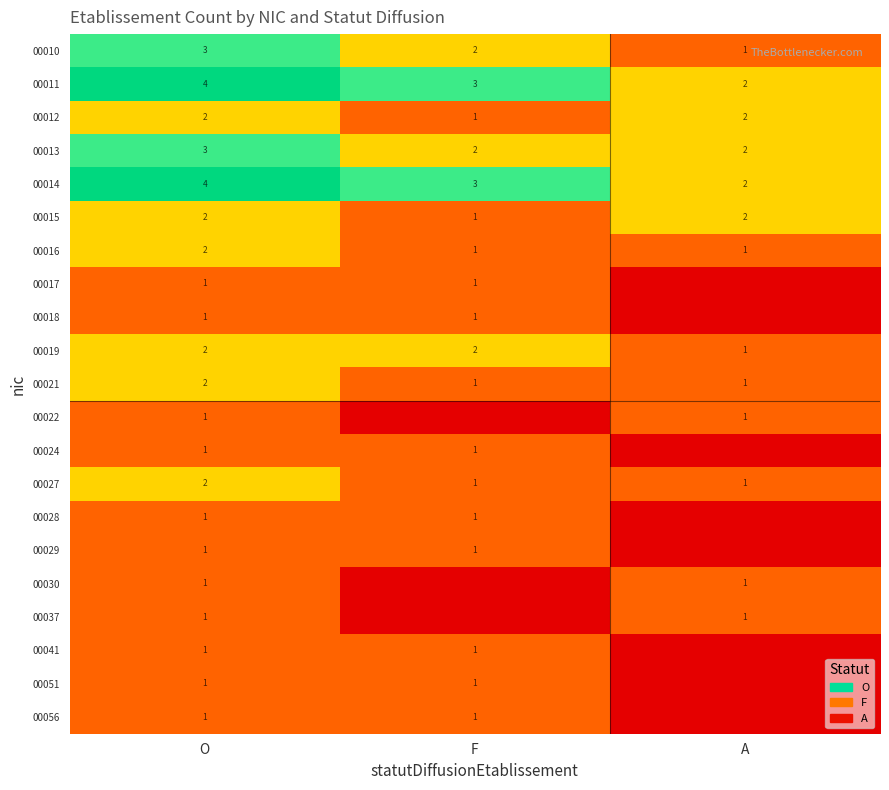

What is the sum of the 00010 values at F and O?

5